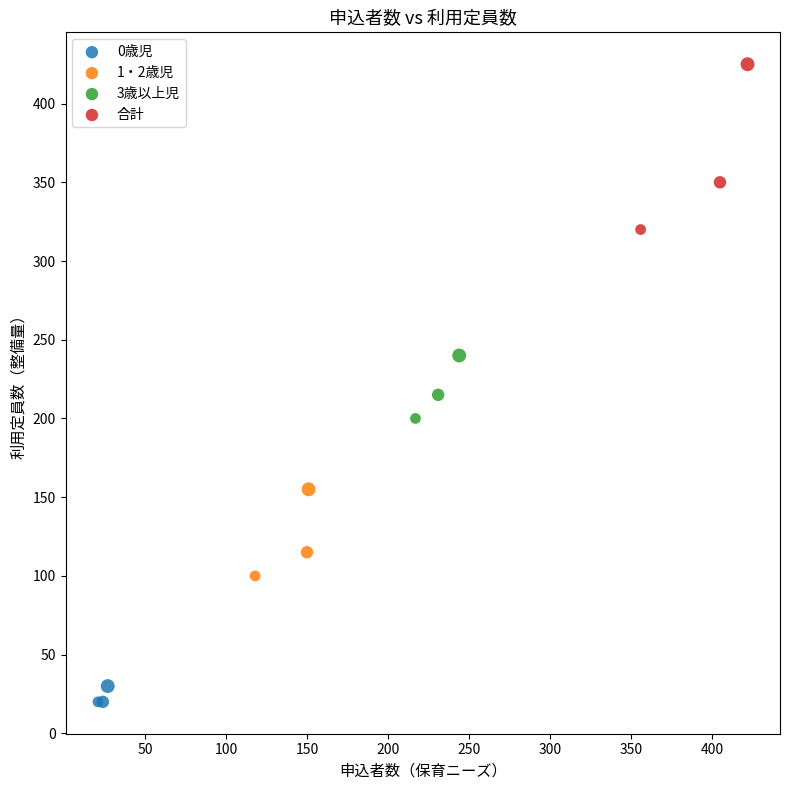

Which series reaches the maximum Y coordinate?

合計